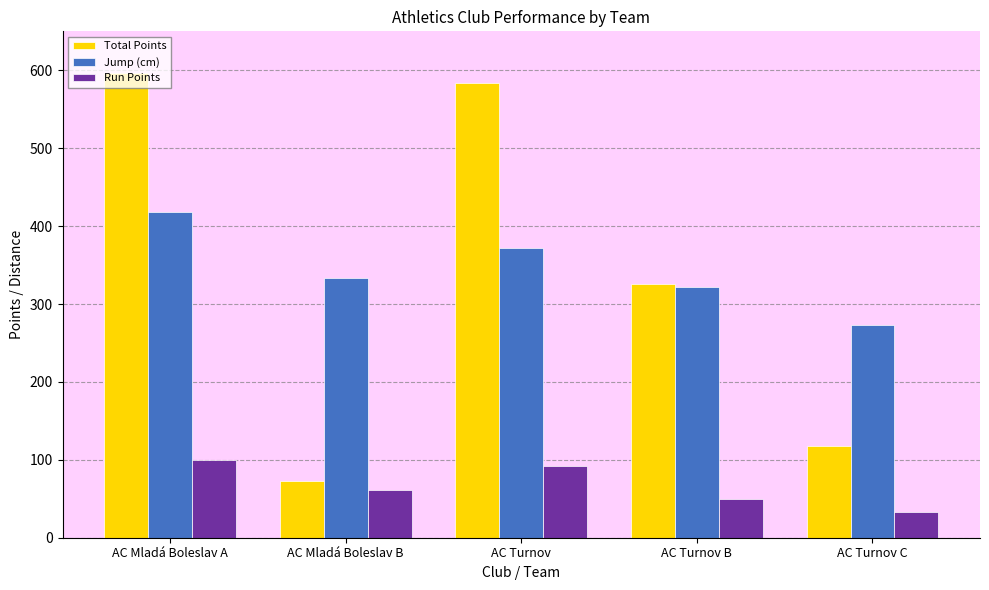

What are all the series names shown in the legend?

Total Points, Jump (cm), Run Points